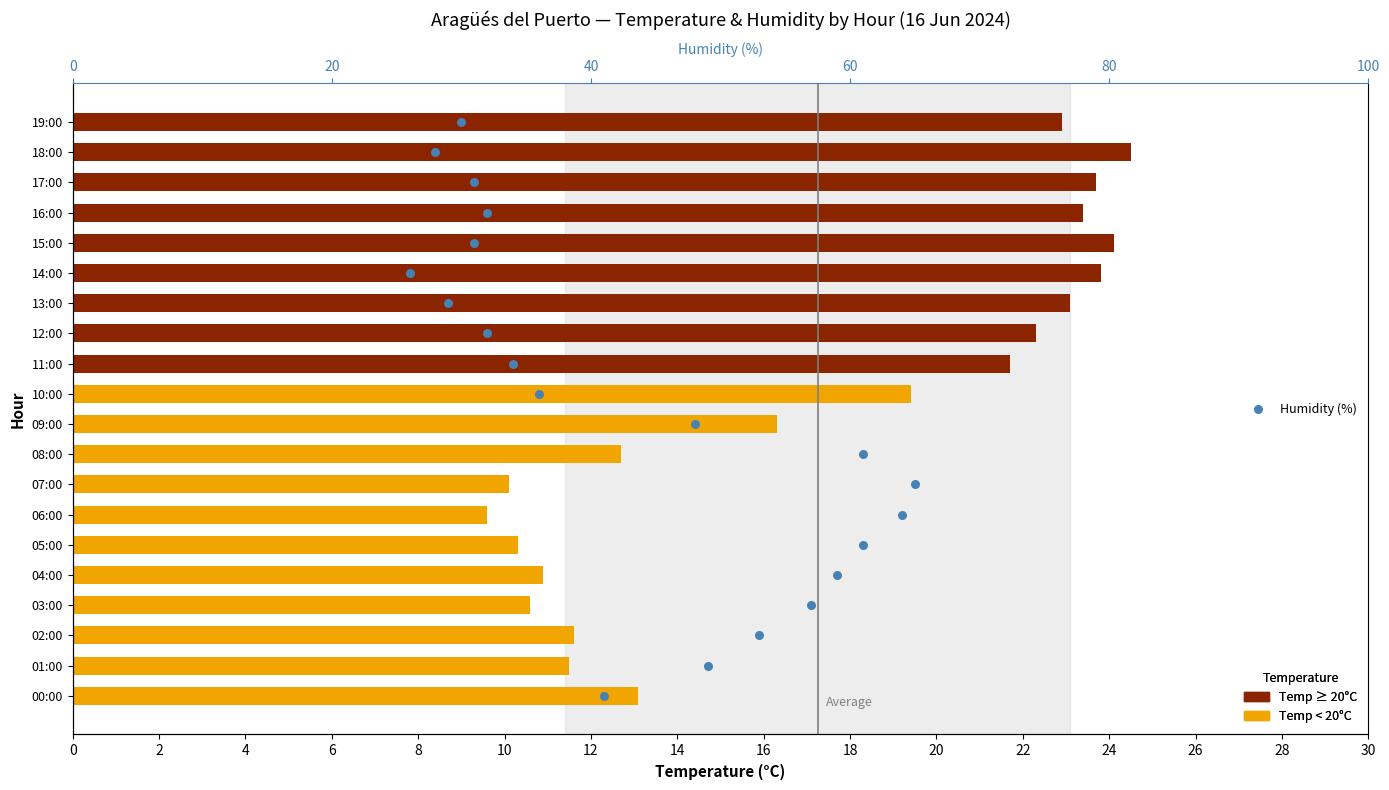

Which has a higher value, 12 or 18?

18